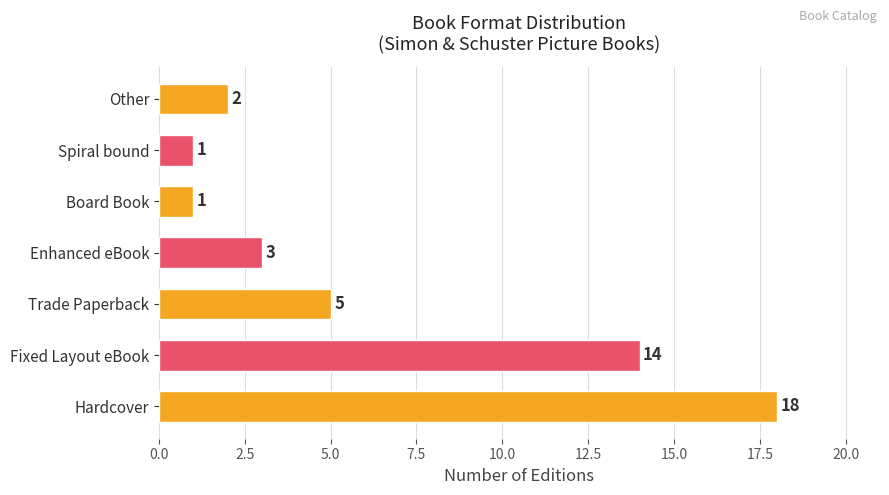

The chart shows a value of 5 at Trade Paperback. True or false?

True